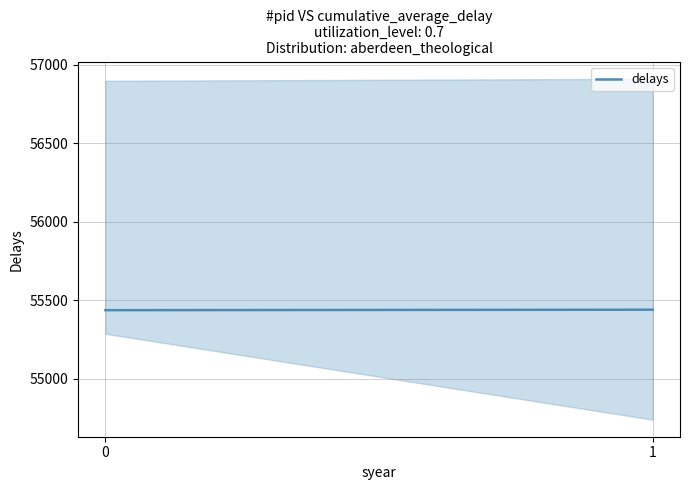

What is the greatest value displayed?

55440